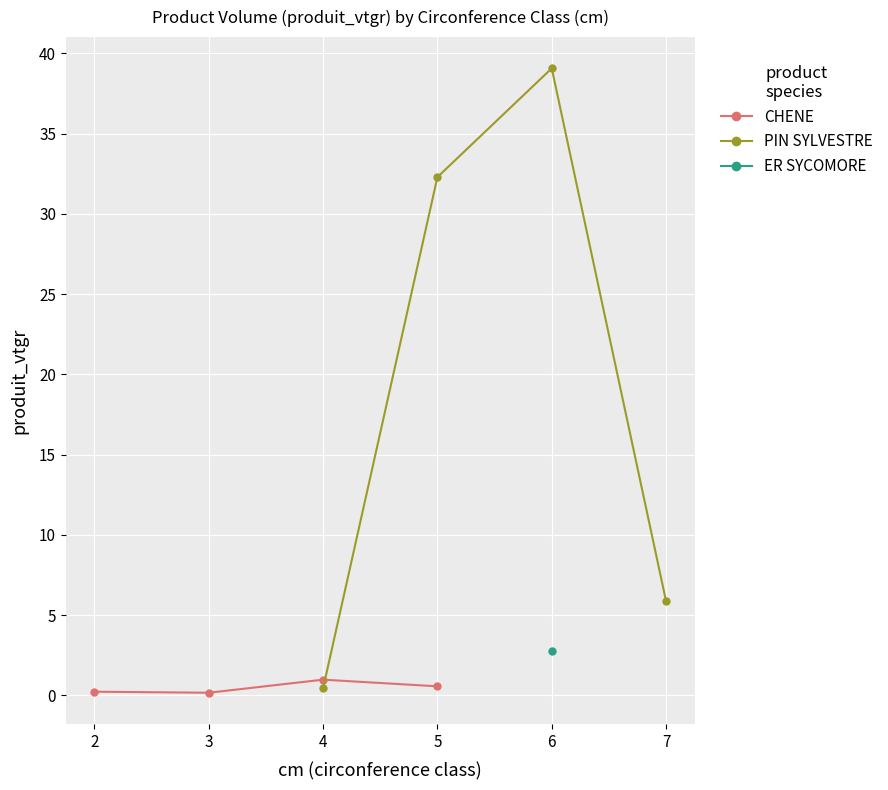

True or false: CHENE and PIN SYLVESTRE intersect in this chart.

False